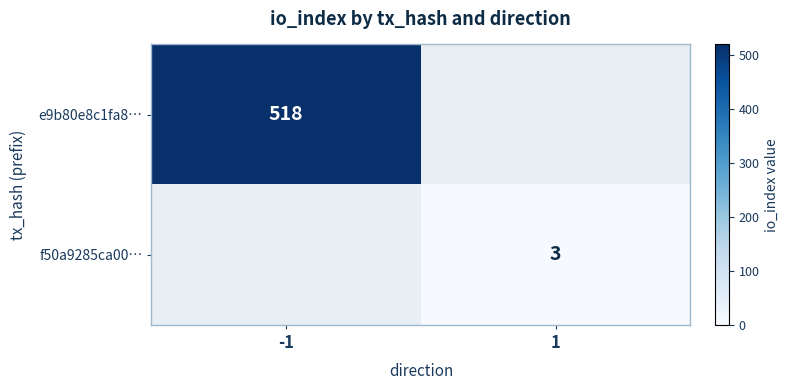

Between 1 and -1, which is larger?

-1